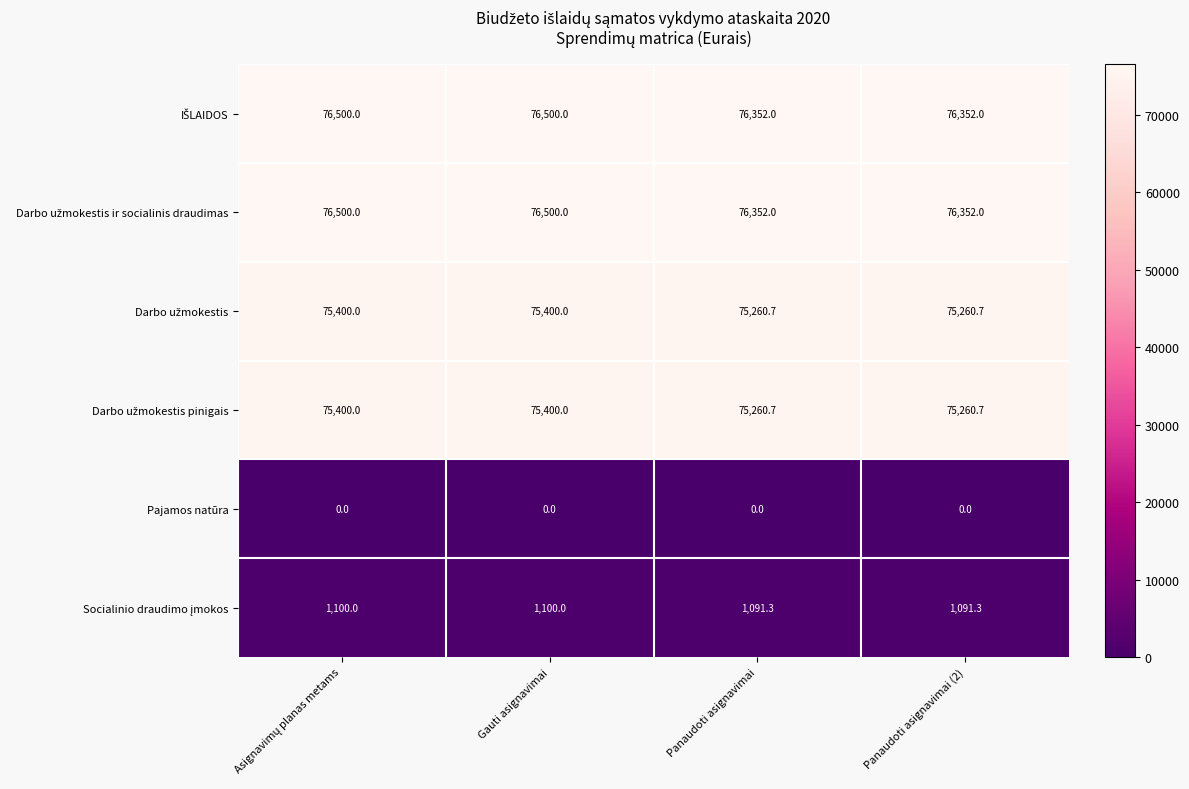

True or false: Pajamos natūra has a value of 0.0 at Gauti asignavimai.

True